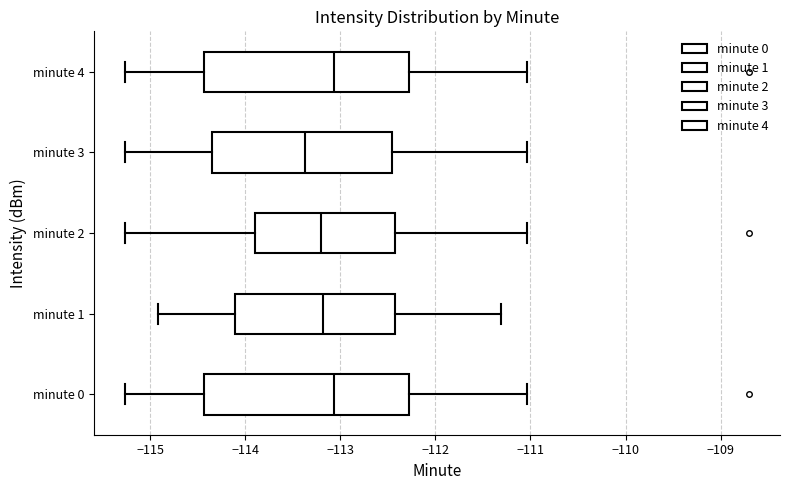

Where is the left edge of the box for minute 3 on the x-axis? The values are not printed on the chart, so give them approximately, as read against the axis.

-114.4